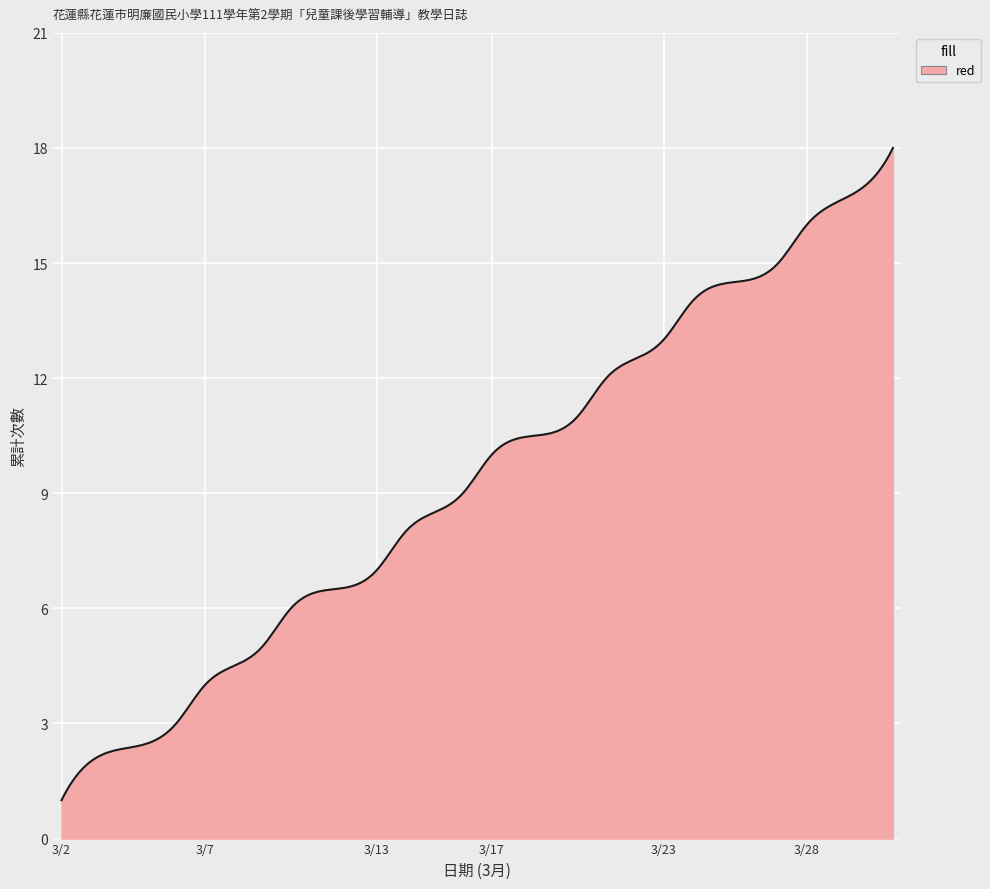

What is the smallest value displayed?

1.0